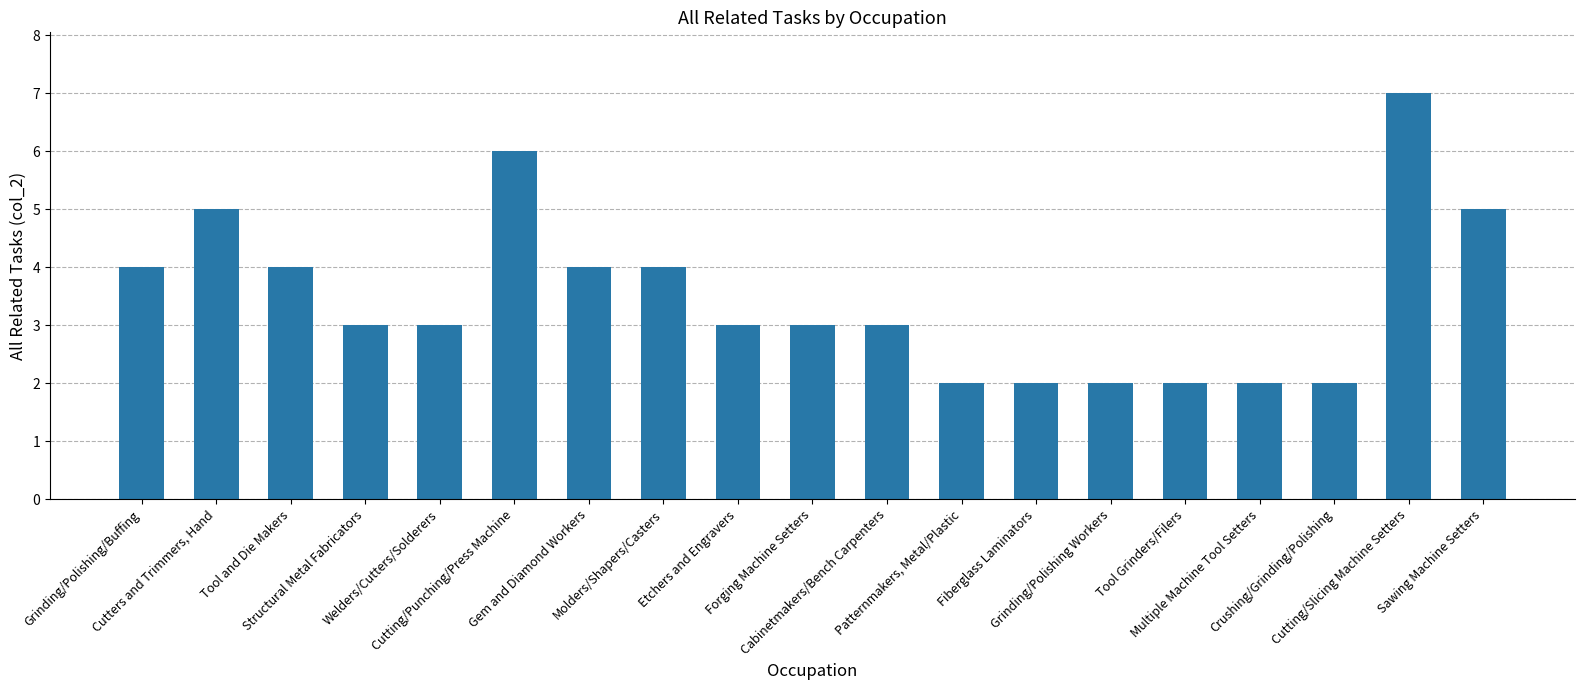

Count the number of categories in the chart.

19